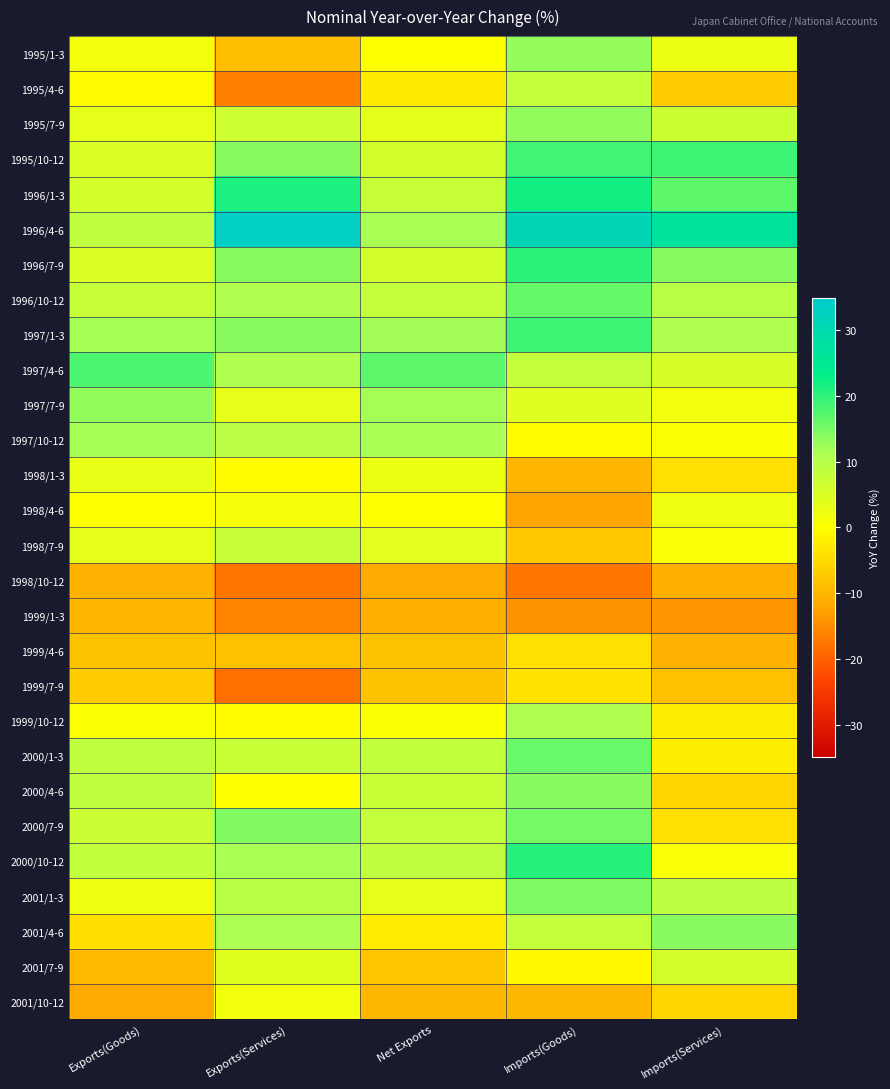

Reading left to right, extract all data points from this chart.

1995/1-3: Exports(Goods)=1.4	Exports(Services)=-8.8	Net Exports=-0.0	Imports(Goods)=13.1	Imports(Services)=2.7
1995/4-6: Exports(Goods)=-0.8	Exports(Services)=-16.4	Net Exports=-2.9	Imports(Goods)=8.0	Imports(Services)=-6.9
1995/7-9: Exports(Goods)=3.5	Exports(Services)=6.6	Net Exports=3.8	Imports(Goods)=13.2	Imports(Services)=7.0
1995/10-12: Exports(Goods)=5.1	Exports(Services)=13.7	Net Exports=6.1	Imports(Goods)=18.8	Imports(Services)=18.9
1996/1-3: Exports(Goods)=6.0	Exports(Services)=21.2	Net Exports=7.9	Imports(Goods)=21.9	Imports(Services)=16.9
1996/4-6: Exports(Goods)=8.7	Exports(Services)=33.7	Net Exports=11.6	Imports(Goods)=31.2	Imports(Services)=26.9
1996/7-9: Exports(Goods)=5.1	Exports(Services)=13.9	Net Exports=6.2	Imports(Goods)=20.2	Imports(Services)=14.1
1996/10-12: Exports(Goods)=7.8	Exports(Services)=10.7	Net Exports=8.2	Imports(Goods)=16.3	Imports(Services)=9.8
1997/1-3: Exports(Goods)=11.9	Exports(Services)=13.9	Net Exports=12.2	Imports(Goods)=18.9	Imports(Services)=10.7
1997/4-6: Exports(Goods)=17.9	Exports(Services)=10.8	Net Exports=16.9	Imports(Goods)=8.0	Imports(Services)=5.6
1997/7-9: Exports(Goods)=13.2	Exports(Services)=3.3	Net Exports=11.8	Imports(Goods)=4.4	Imports(Services)=1.9
1997/10-12: Exports(Goods)=11.8	Exports(Services)=9.5	Net Exports=11.5	Imports(Goods)=-0.4	Imports(Services)=0.3
1998/1-3: Exports(Goods)=3.2	Exports(Services)=-0.4	Net Exports=2.7	Imports(Goods)=-10.0	Imports(Services)=-4.3
1998/4-6: Exports(Goods)=0.1	Exports(Services)=1.1	Net Exports=0.2	Imports(Goods)=-12.3	Imports(Services)=2.1
1998/7-9: Exports(Goods)=3.4	Exports(Services)=7.8	Net Exports=3.9	Imports(Goods)=-7.5	Imports(Services)=0.9
1998/10-12: Exports(Goods)=-10.6	Exports(Services)=-17.5	Net Exports=-11.5	Imports(Goods)=-17.3	Imports(Services)=-10.8
1999/1-3: Exports(Goods)=-10.0	Exports(Services)=-15.7	Net Exports=-10.8	Imports(Goods)=-14.4	Imports(Services)=-13.8
1999/4-6: Exports(Goods)=-8.4	Exports(Services)=-8.5	Net Exports=-8.4	Imports(Goods)=-4.2	Imports(Services)=-10.6
1999/7-9: Exports(Goods)=-6.9	Exports(Services)=-18.1	Net Exports=-8.4	Imports(Goods)=-4.1	Imports(Services)=-8.7
1999/10-12: Exports(Goods)=0.5	Exports(Services)=-0.4	Net Exports=0.4	Imports(Goods)=10.7	Imports(Services)=-2.3
2000/1-3: Exports(Goods)=8.5	Exports(Services)=7.6	Net Exports=8.4	Imports(Goods)=16.0	Imports(Services)=-2.4
2000/4-6: Exports(Goods)=8.7	Exports(Services)=0.1	Net Exports=7.6	Imports(Goods)=13.8	Imports(Services)=-5.5
2000/7-9: Exports(Goods)=7.3	Exports(Services)=14.3	Net Exports=8.1	Imports(Goods)=15.3	Imports(Services)=-4.2
2000/10-12: Exports(Goods)=8.3	Exports(Services)=11.6	Net Exports=8.7	Imports(Goods)=20.7	Imports(Services)=0.9
2001/1-3: Exports(Goods)=2.3	Exports(Services)=9.8	Net Exports=3.3	Imports(Goods)=14.7	Imports(Services)=9.0
2001/4-6: Exports(Goods)=-4.6	Exports(Services)=11.3	Net Exports=-2.6	Imports(Goods)=8.2	Imports(Services)=13.9
2001/7-9: Exports(Goods)=-9.5	Exports(Services)=4.2	Net Exports=-7.8	Imports(Goods)=-0.9	Imports(Services)=6.1
2001/10-12: Exports(Goods)=-11.5	Exports(Services)=1.8	Net Exports=-9.8	Imports(Goods)=-9.6	Imports(Services)=-5.6